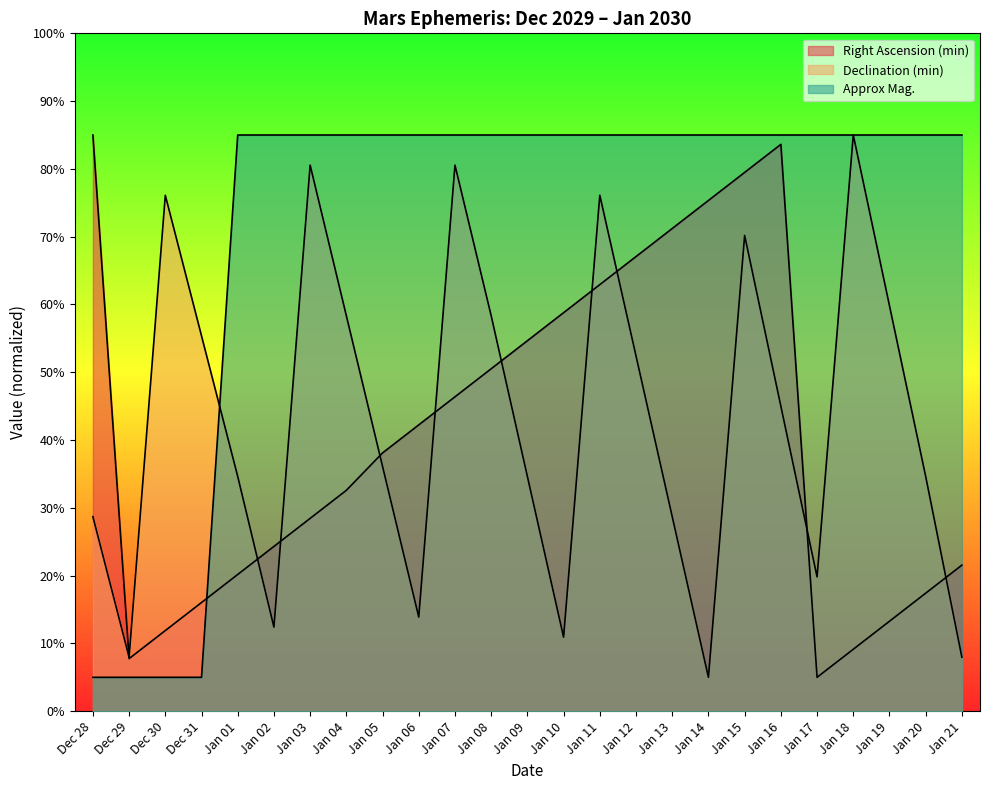

True or false: Declination (min) and Right Ascension (min) cross at least once.

True